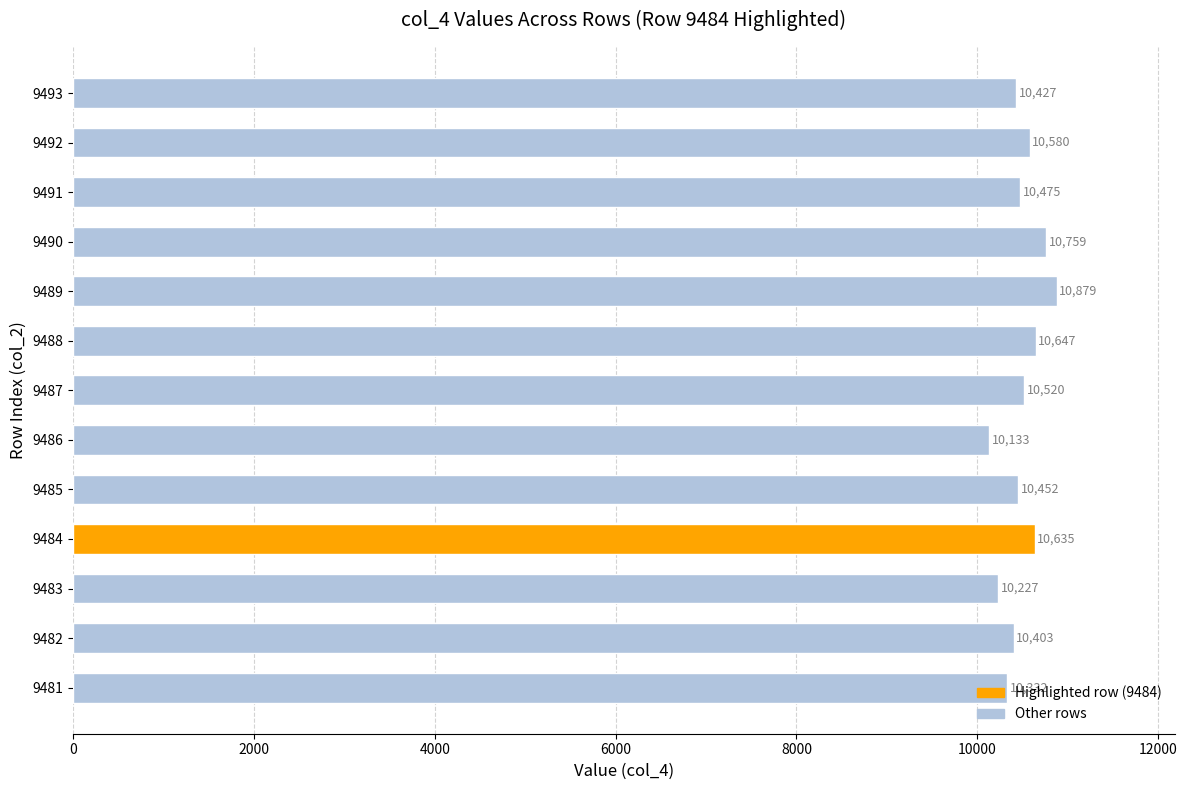

What is the change in value from 9484 to 9492?

-55